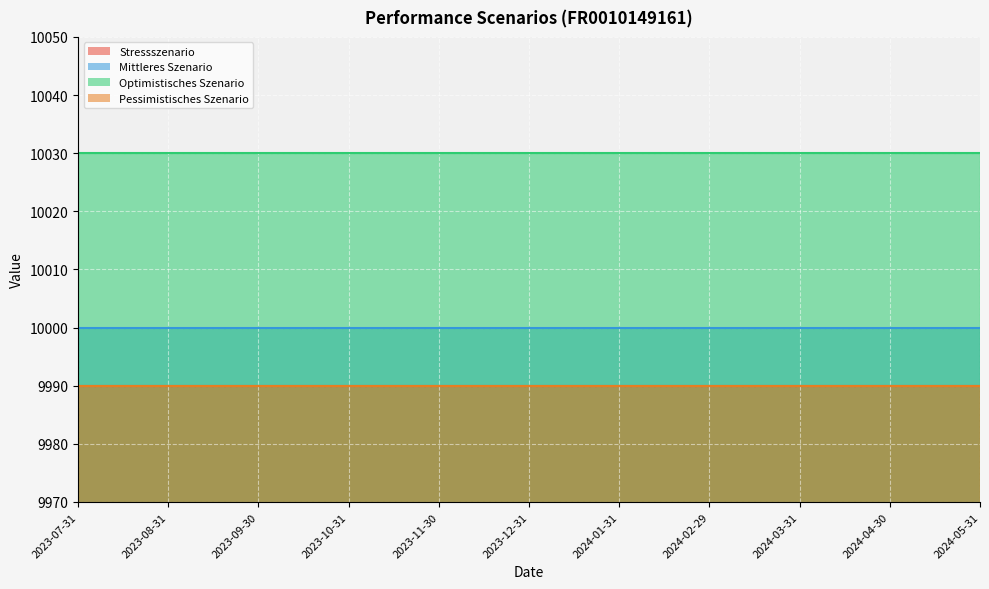

At which category is the sum across all series the highest?

2023-07-31